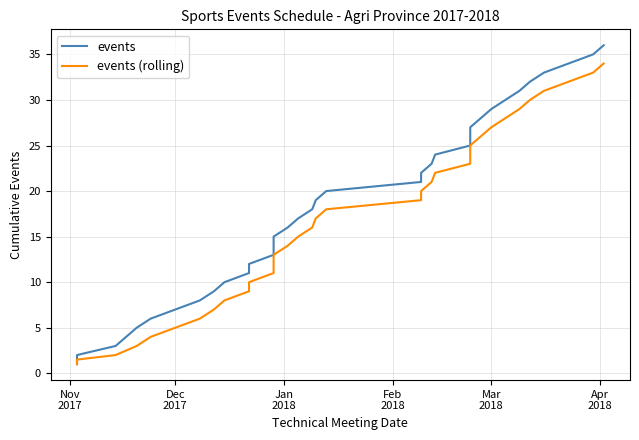

What is the minimum value shown in the chart?

1.0